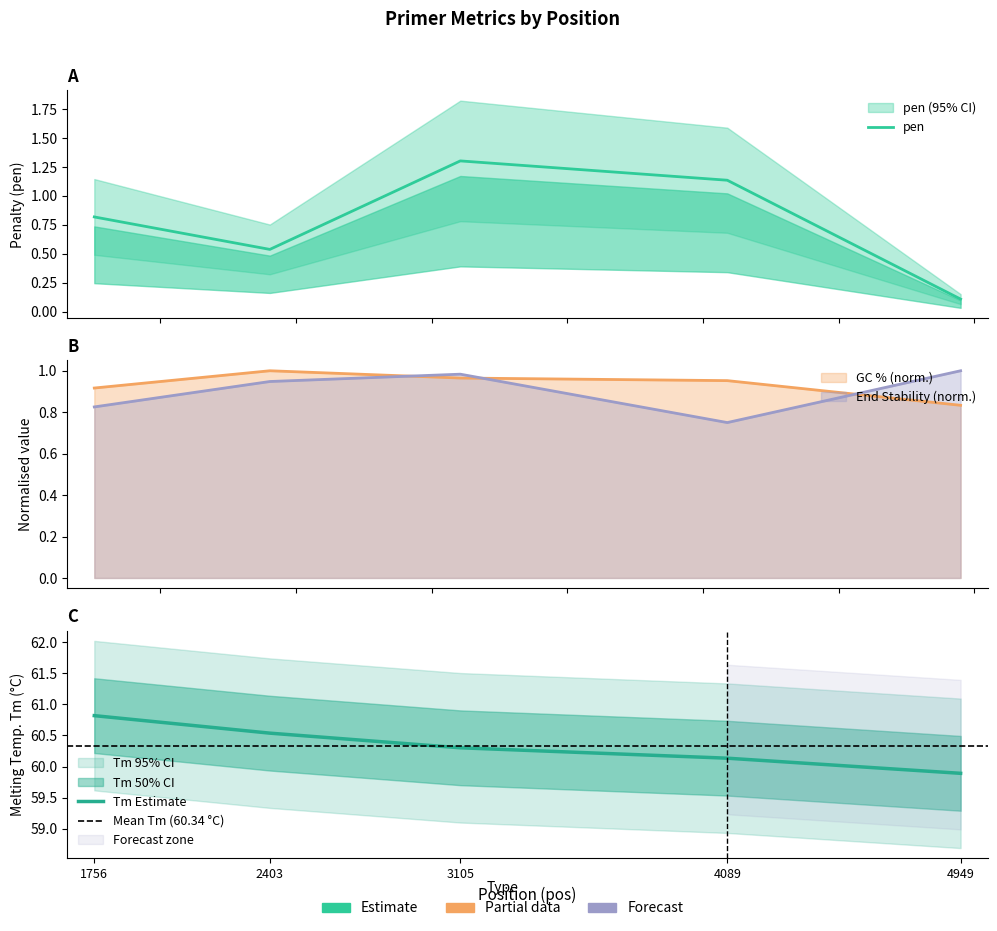

How many lines are shown in the chart?

4